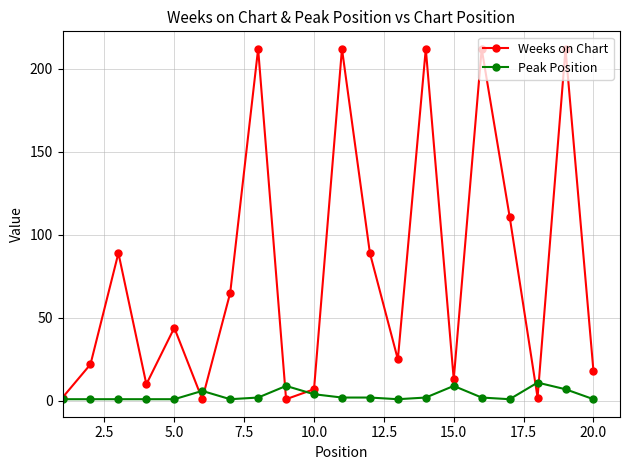

At how many categories does at least one series exceed 96?

6